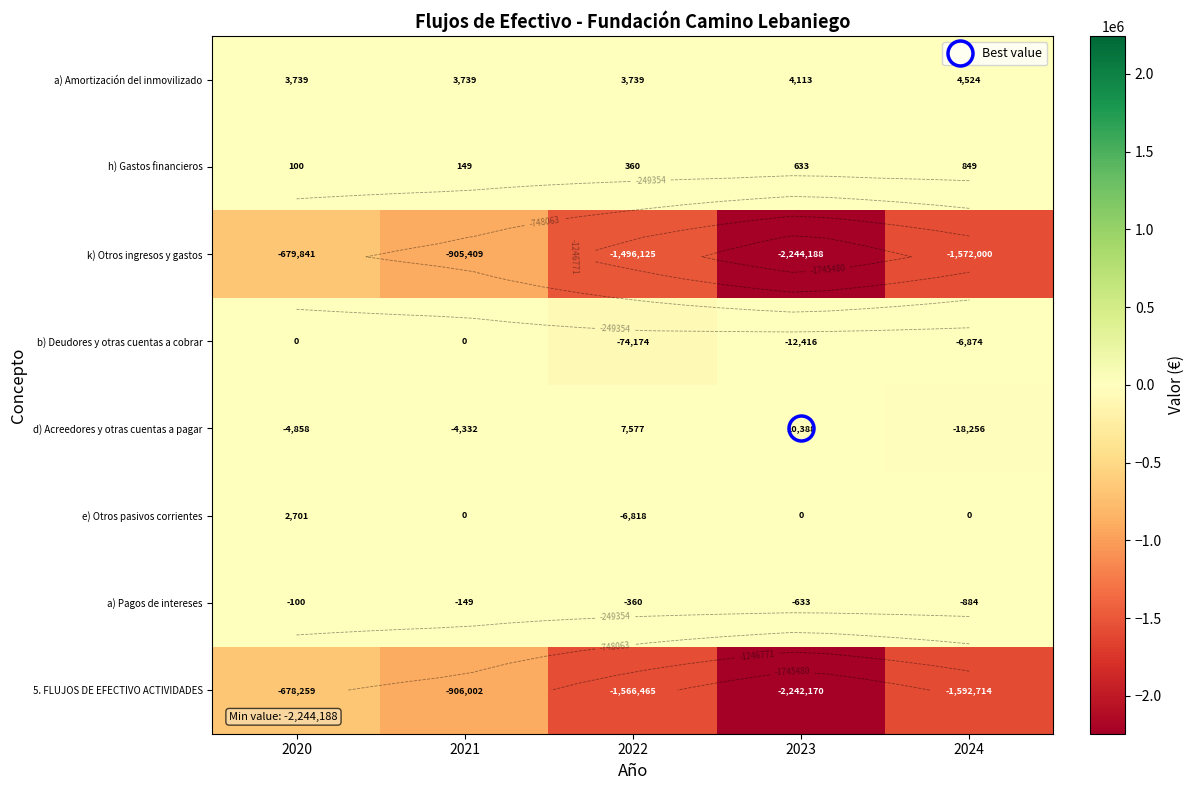

Which category has the lowest value across all series?

2023